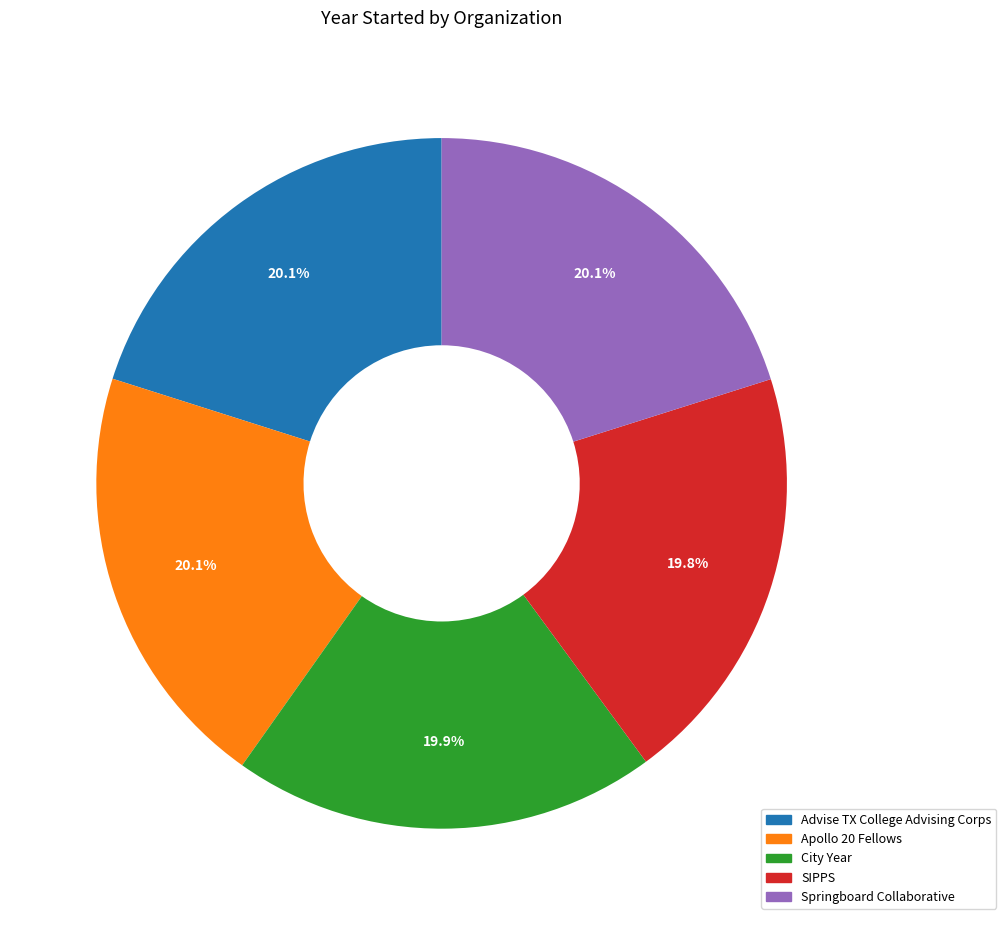

To the nearest percent, what is the combined percentage of City Year and Advise TX College Advising Corps?

40%